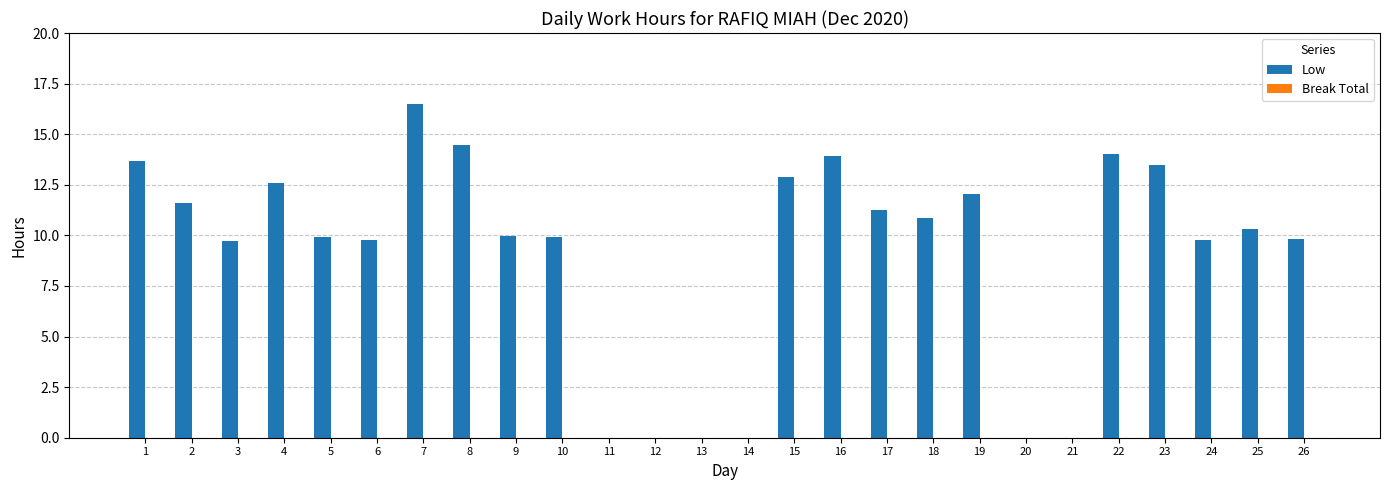

Does the chart contain stacked bars?

No